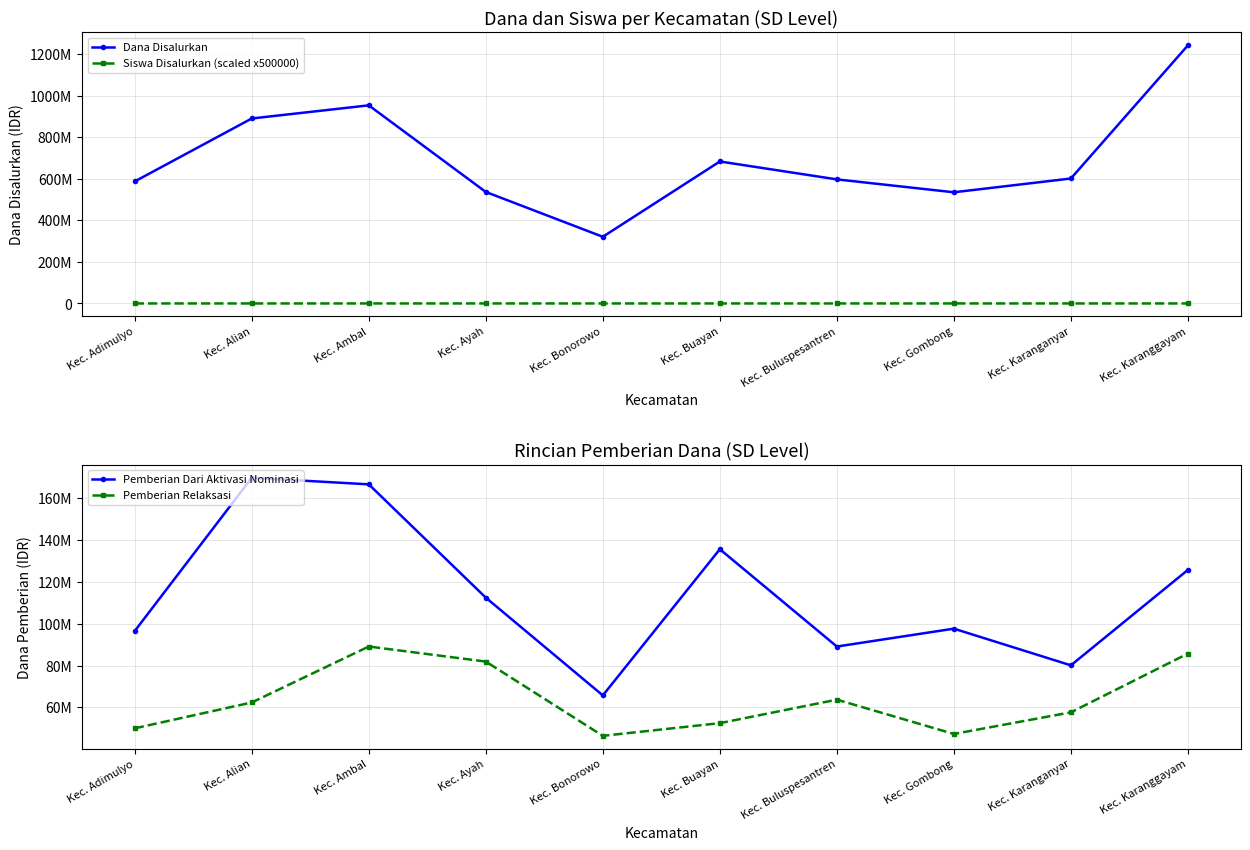

At which label does Pemberian Relaksasi first exceed 62325000?

Kec. Ambal